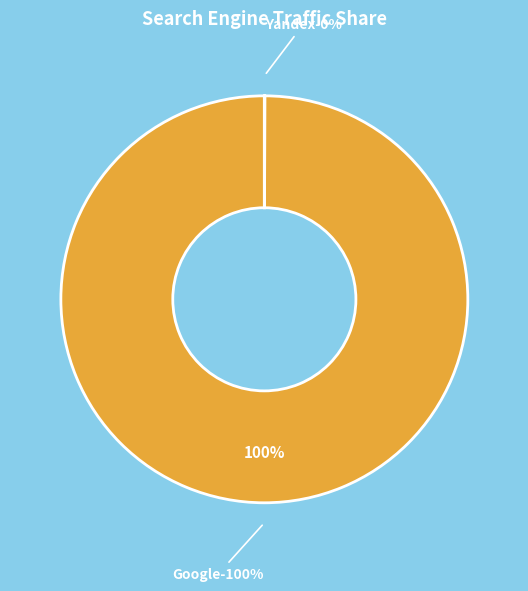

What is the majority slice?

Google